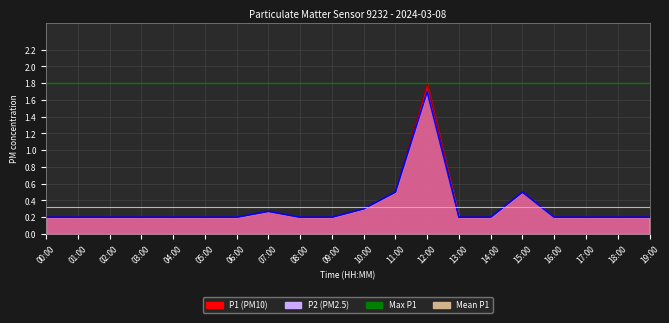

What is the average value of the Mean P1 series?

0.3